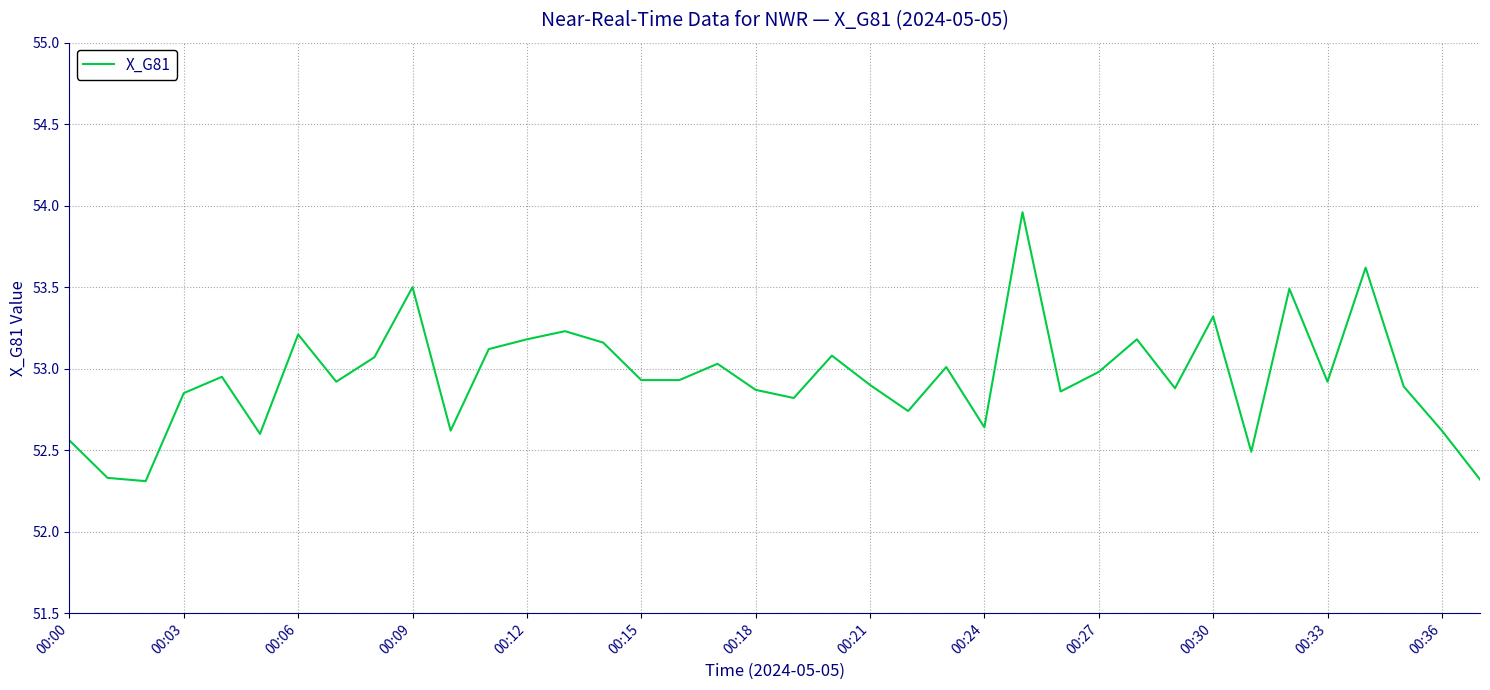

What is the sum of all values?

2012.1